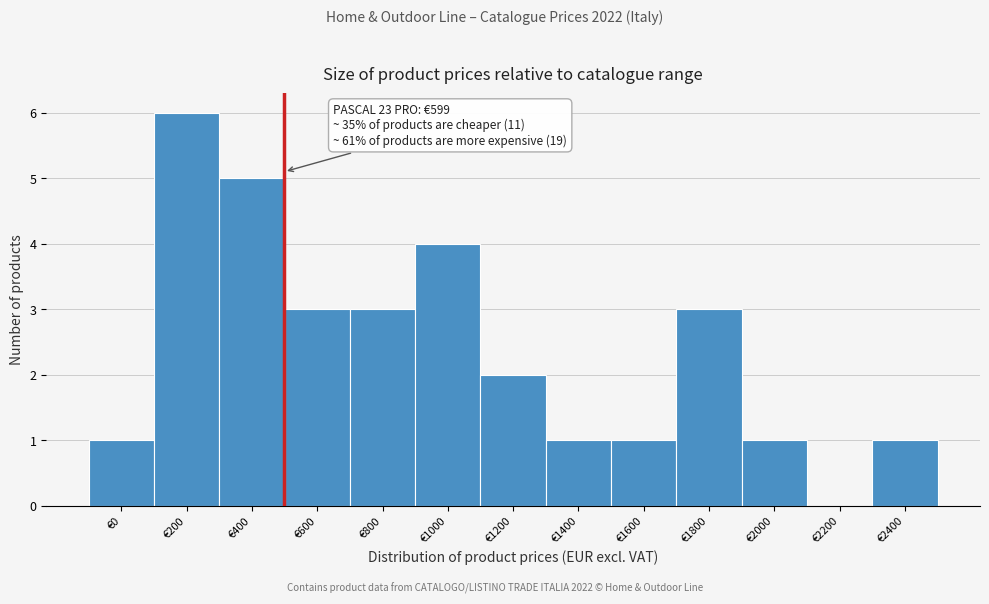

Reading right to left, transcribe all the data shown in this chart.

€2400=1	€2200=0	€2000=1	€1800=3	€1600=1	€1400=1	€1200=2	€1000=4	€800=3	€600=3	€400=5	€200=6	€0=1